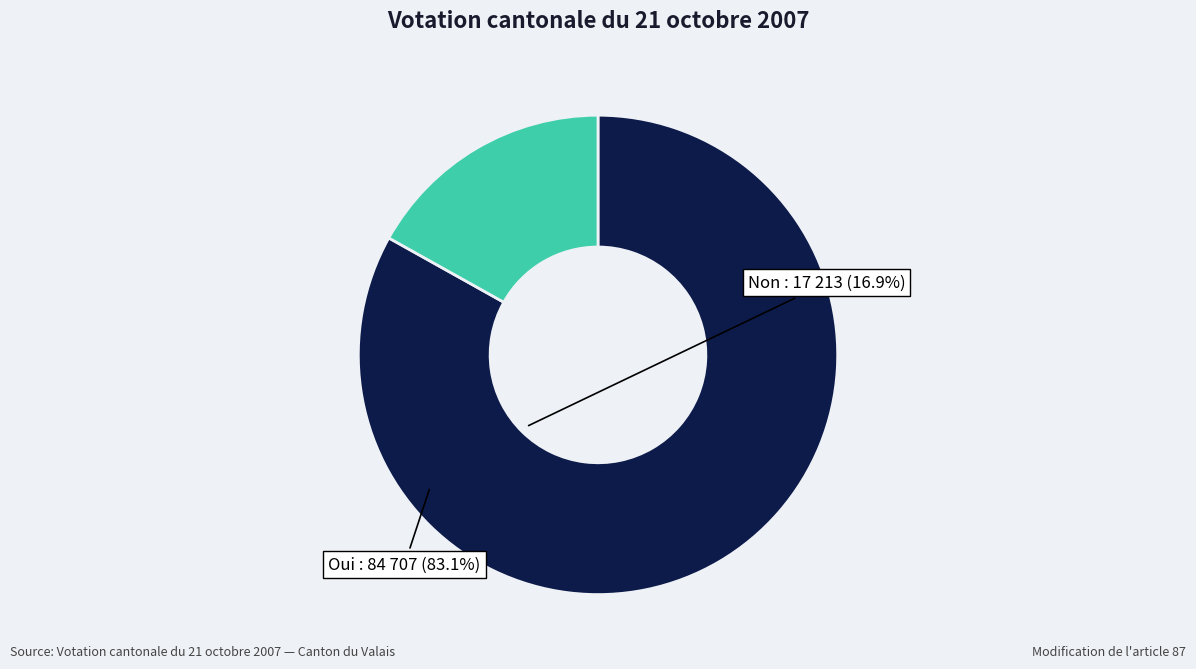

Approximately how many times larger is the value at Non compared to Oui?

0.2